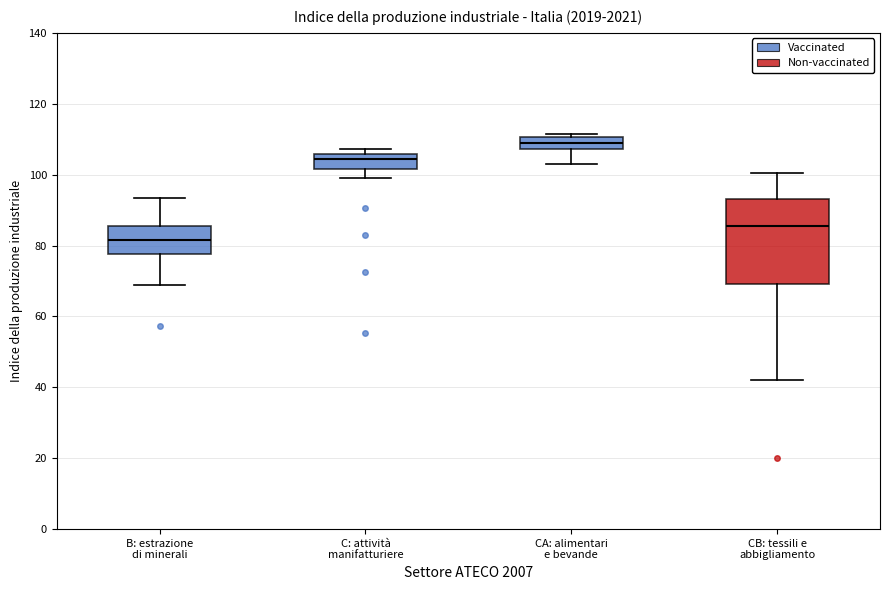

Reading left to right, read every box against the y-axis: the position of its median line, the range the box covers, and the ends of its whiskers. The values are not printed on the chart, so give them approximately, as read against the axis.

B: estrazione di minerali: median 82, box 78 to 86, whiskers 70 to 94
C: attività manifatturiere: median 104, box 102 to 106, whiskers 100 to 108
CA: alimentari e bevande: median 108 (inside the box), box 108 to 110, whiskers 104 to 112
CB: tessili e abbigliamento: median 86, box 70 to 94, whiskers 42 to 100